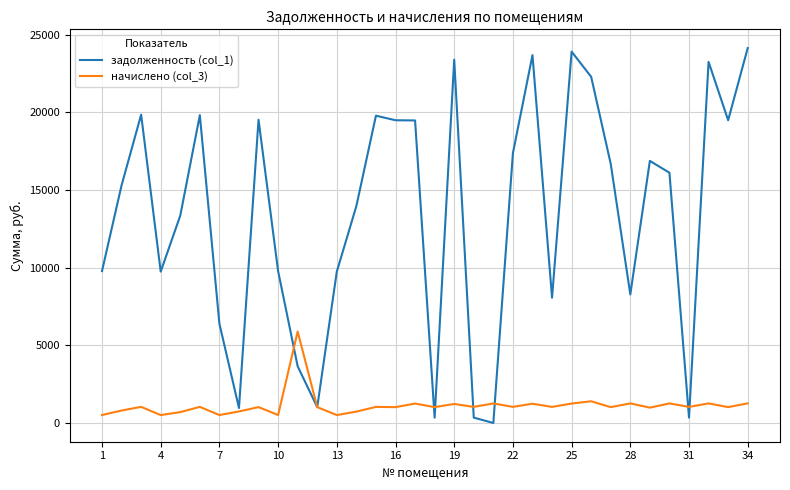

Which series ends up on top after the final intersection of задолженность (col_1) and начислено (col_3)?

задолженность (col_1)